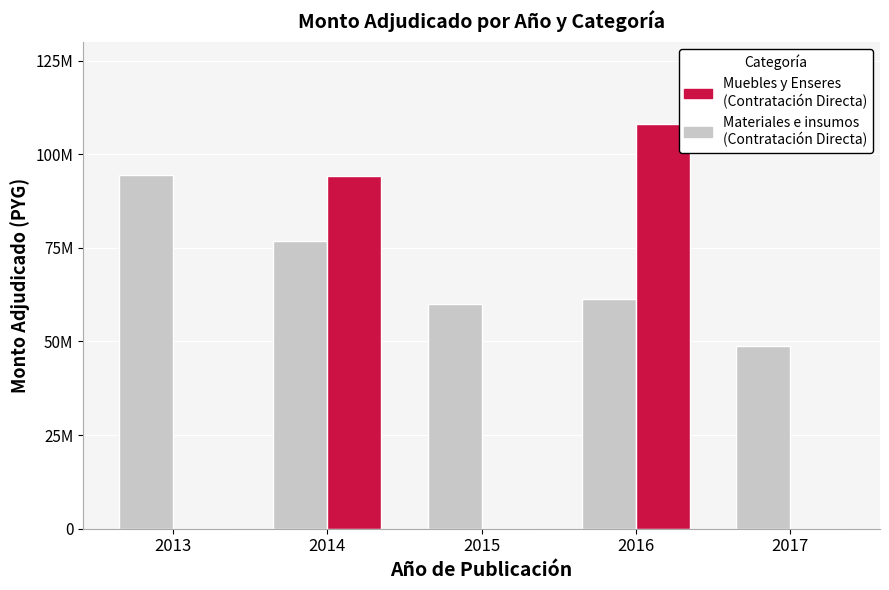

What is the sum of all Materiales e insumos (Contratación Directa) values?

341634167